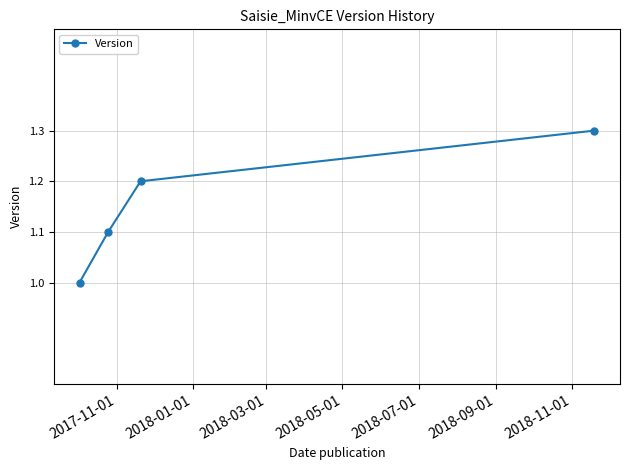

What is the maximum value shown in the chart?

1.3